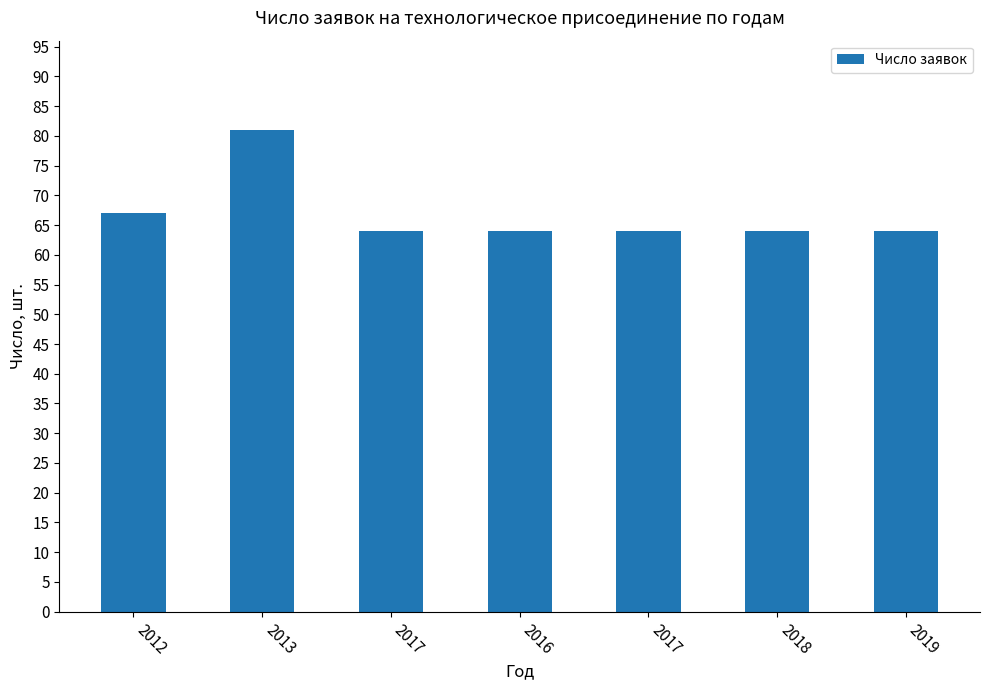

What is the greatest value displayed?

81